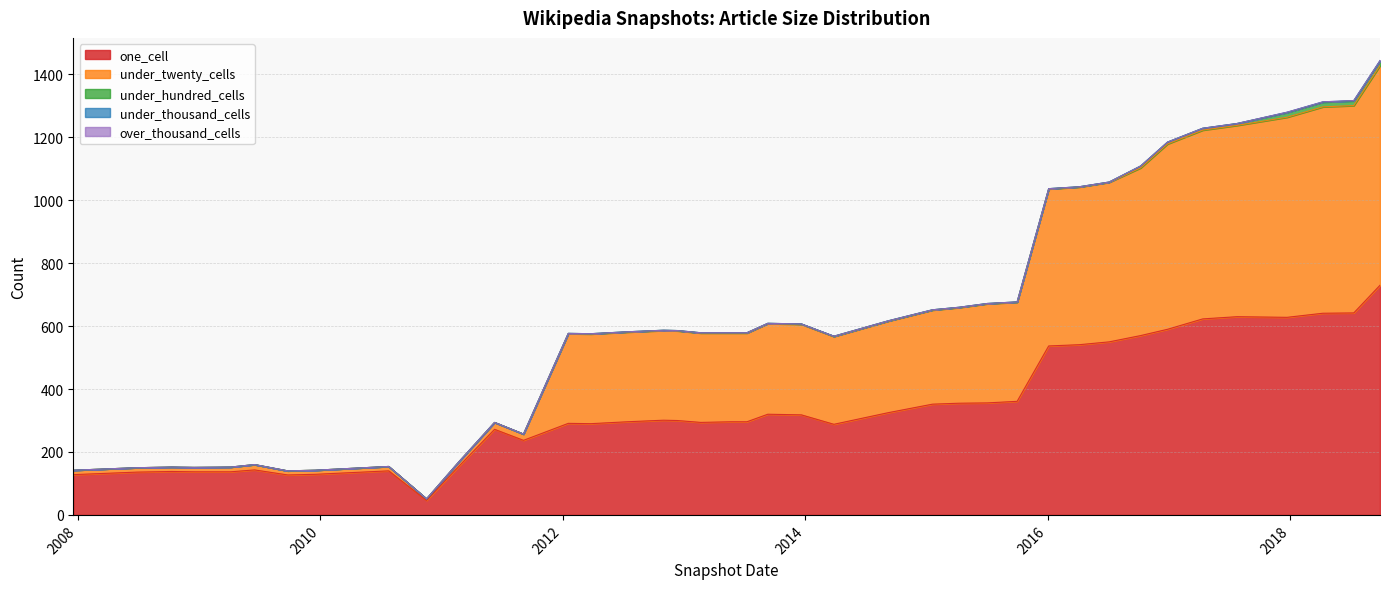

At how many categories does at least one series exceed 374?

11